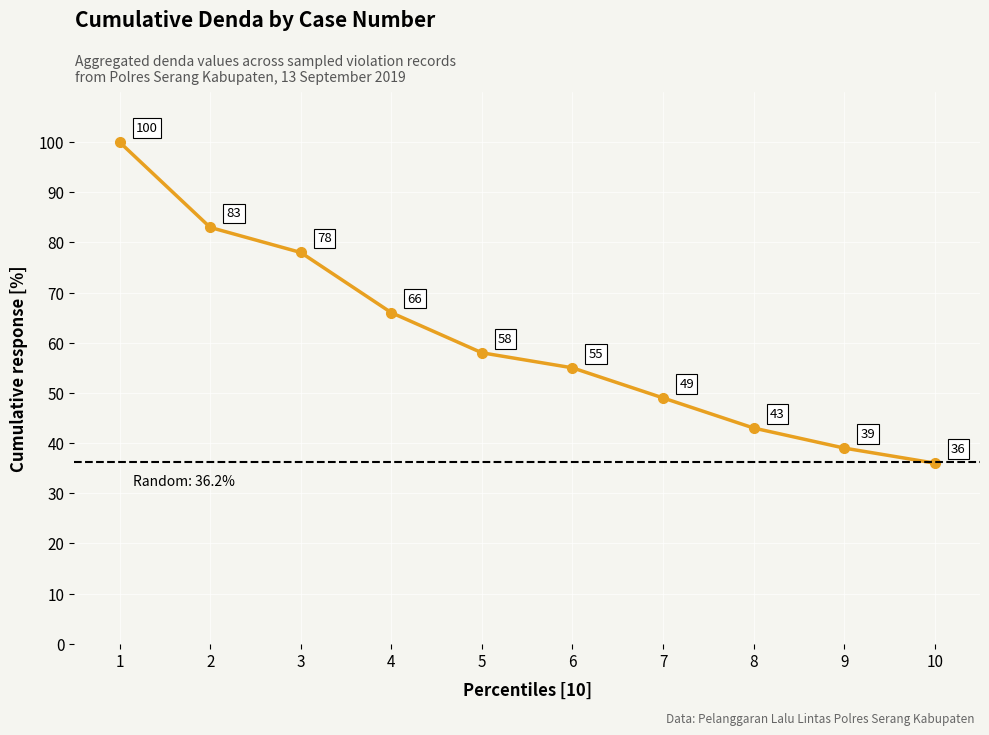

Does the chart display data point markers on the line(s)?

Yes